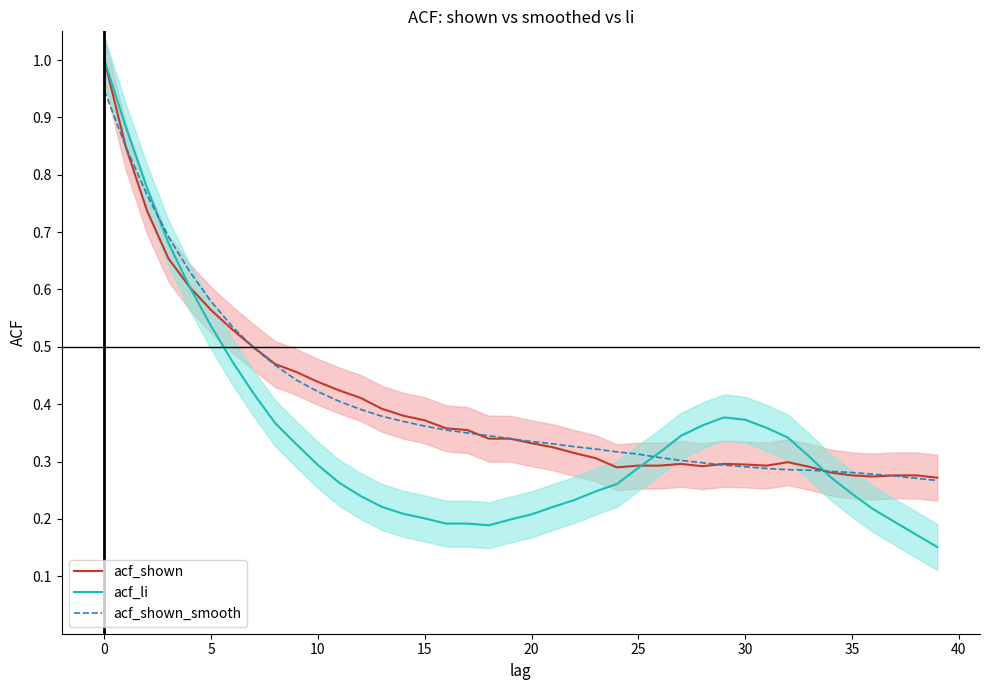

Reading left to right, list all the values displayed in this chart.

acf_shown: 1.0	0.8	0.7	0.7	0.6	0.6	0.5	0.5	0.5	0.5	0.4	0.4	0.4	0.4	0.4	0.4	0.4	0.4	0.3	0.3	0.3	0.3	0.3	0.3	0.3	0.3	0.3	0.3	0.3	0.3	0.3	0.3	0.3	0.3	0.3	0.3	0.3	0.3	0.3	0.3
acf_li: 1.0	0.9	0.8	0.7	0.6	0.5	0.5	0.4	0.4	0.3	0.3	0.3	0.2	0.2	0.2	0.2	0.2	0.2	0.2	0.2	0.2	0.2	0.2	0.2	0.3	0.3	0.3	0.3	0.4	0.4	0.4	0.4	0.3	0.3	0.3	0.2	0.2	0.2	0.2	0.2
acf_shown_smooth: 0.9	0.8	0.8	0.7	0.6	0.6	0.5	0.5	0.5	0.4	0.4	0.4	0.4	0.4	0.4	0.4	0.4	0.3	0.3	0.3	0.3	0.3	0.3	0.3	0.3	0.3	0.3	0.3	0.3	0.3	0.3	0.3	0.3	0.3	0.3	0.3	0.3	0.3	0.3	0.3